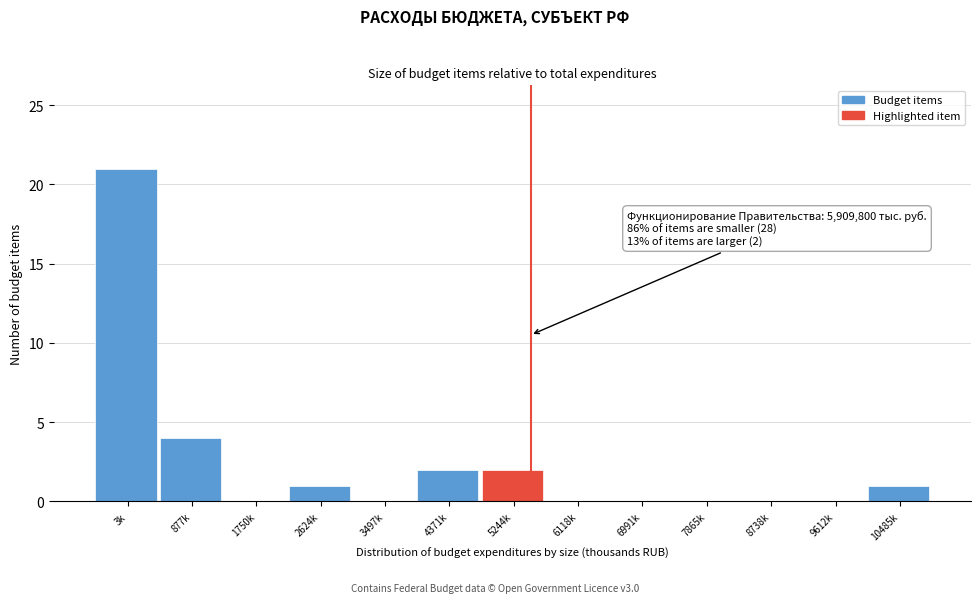

Reading left to right, list all the values displayed in this chart.

3k=21	877k=4	1750k=0	2624k=1	3497k=0	4371k=2	5244k=2	6118k=0	6991k=0	7865k=0	8738k=0	9612k=0	10485k=1